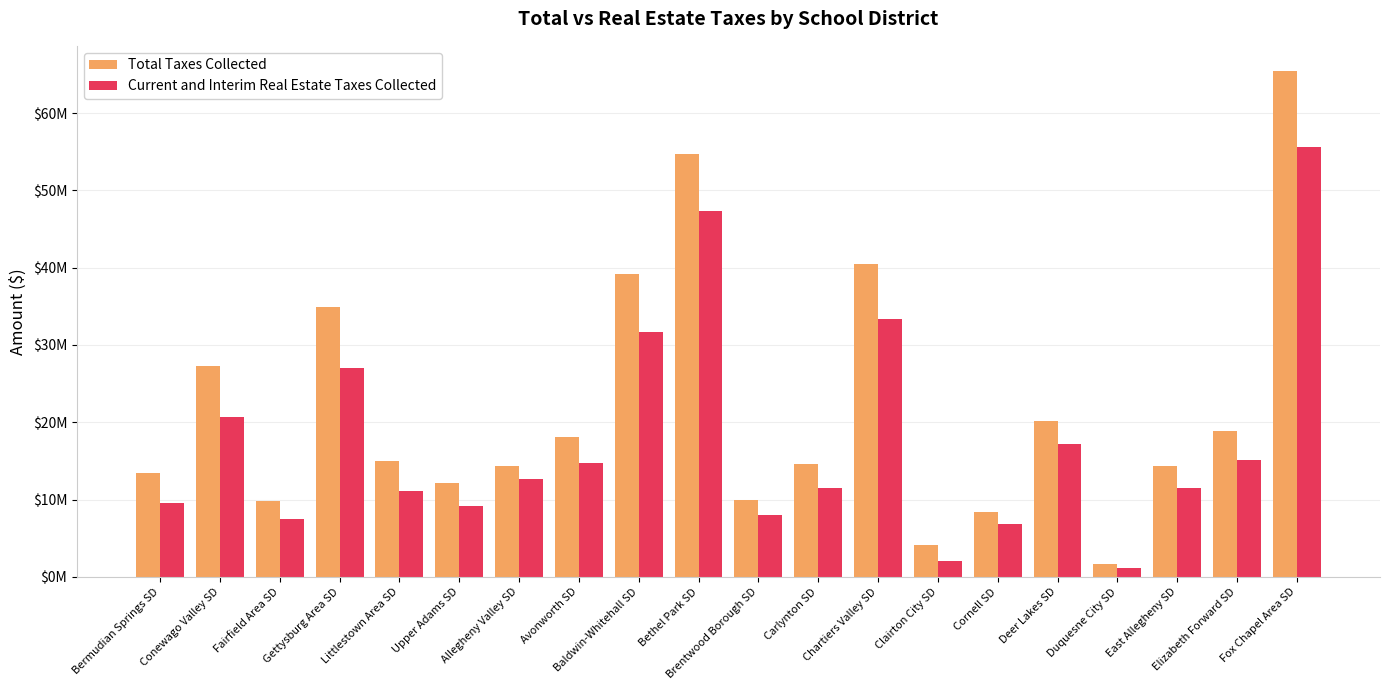

Does the chart contain stacked bars?

No